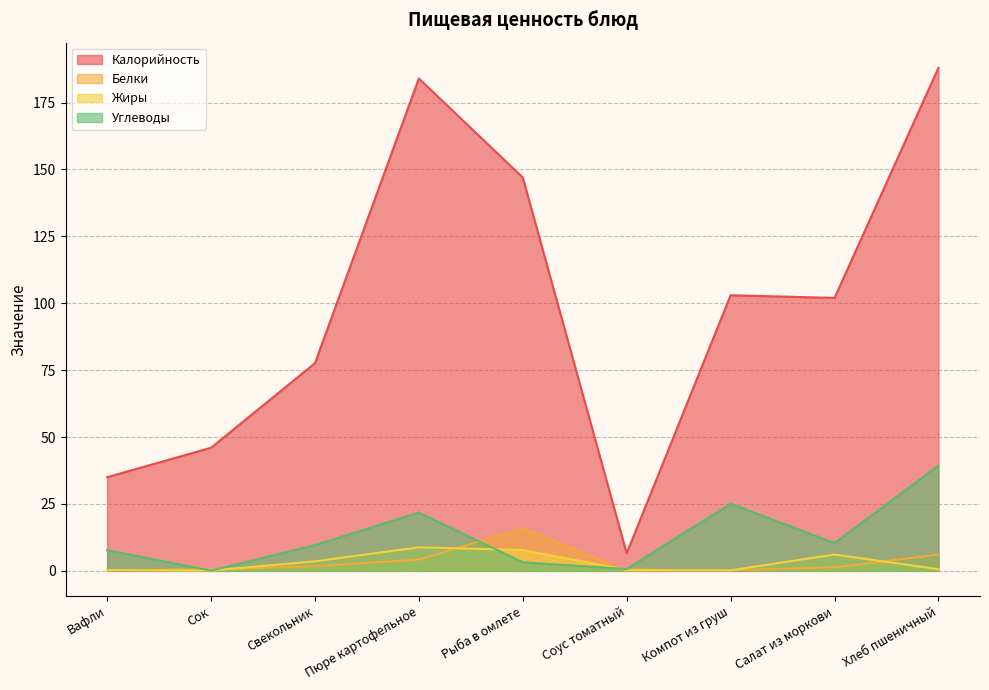

Count the number of data series in this chart.

4